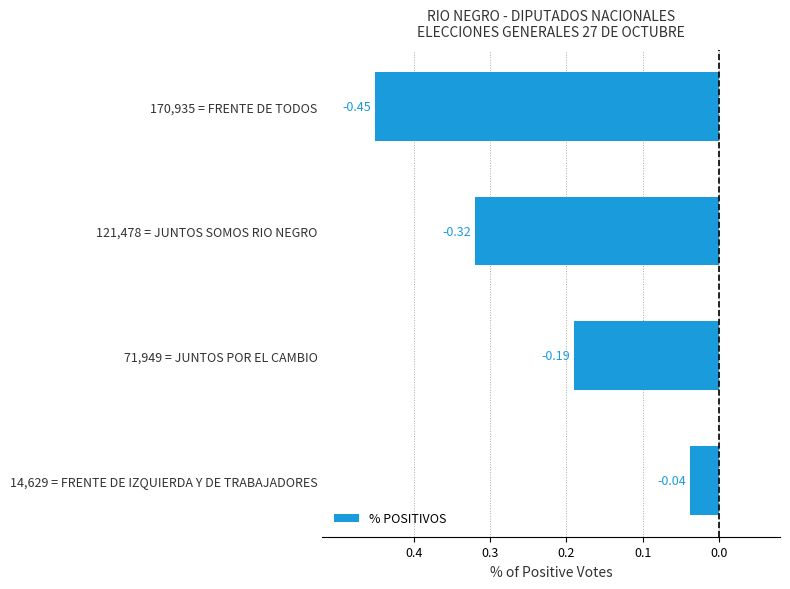

Are the bars horizontal?

Yes